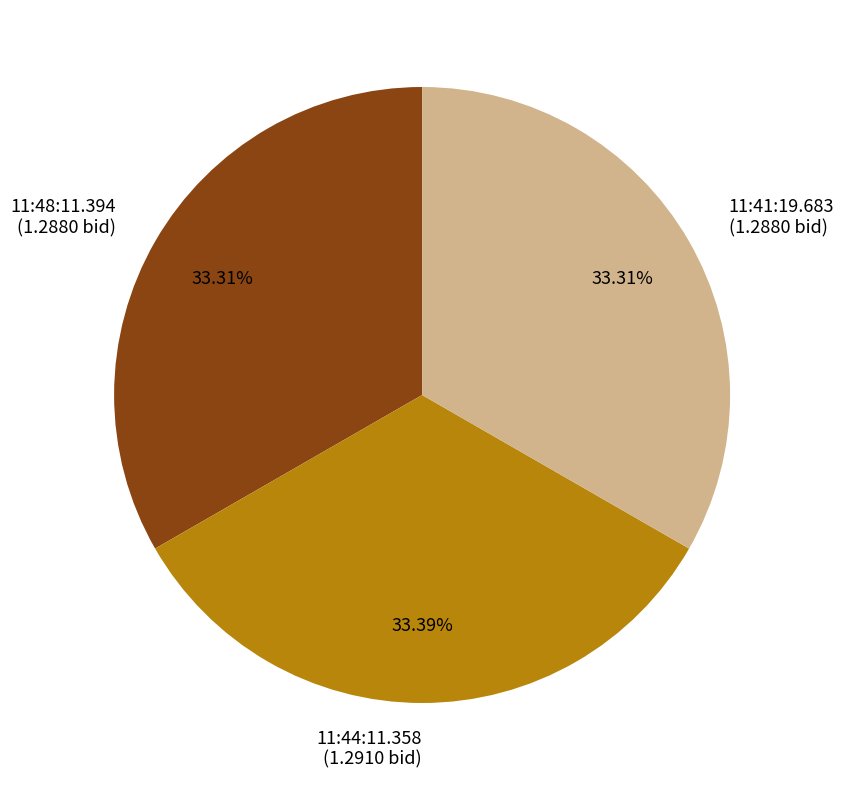

Count the number of slices in the pie.

3